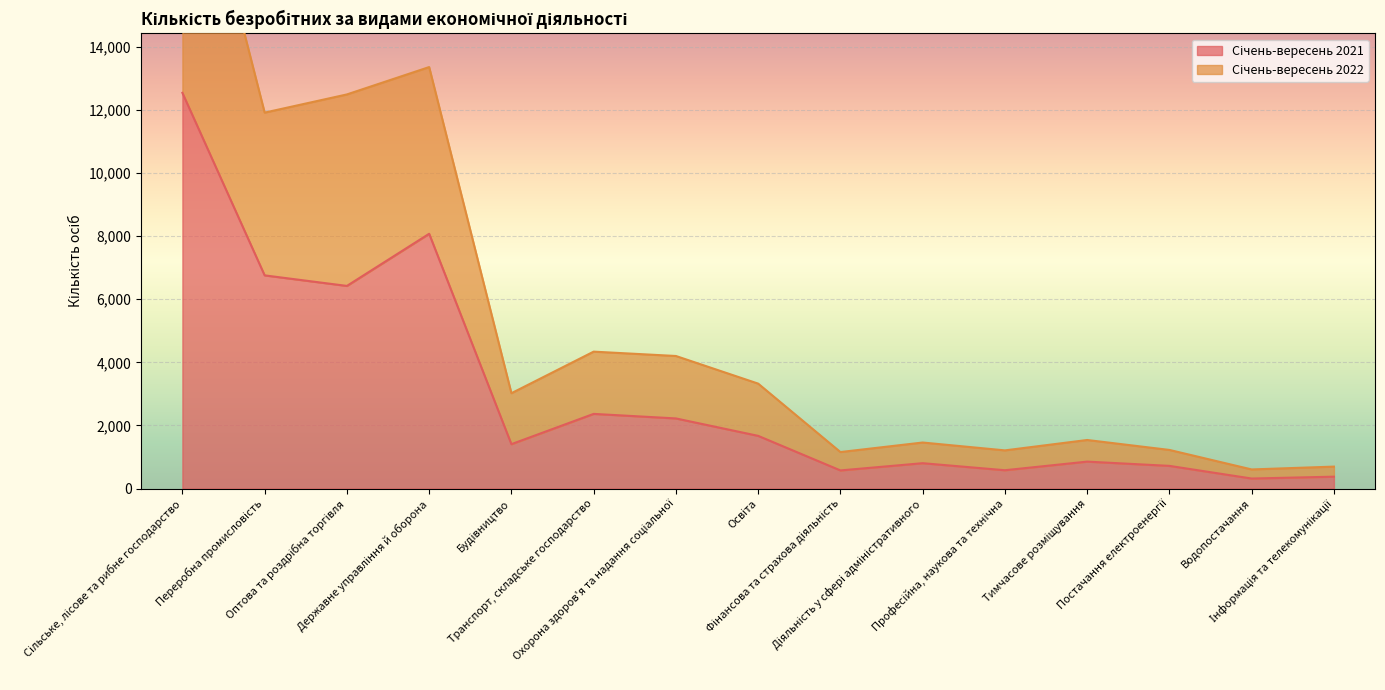

Rank the series by their maximum value, from lowest to highest.

Січень-вересень 2021, Січень-вересень 2022